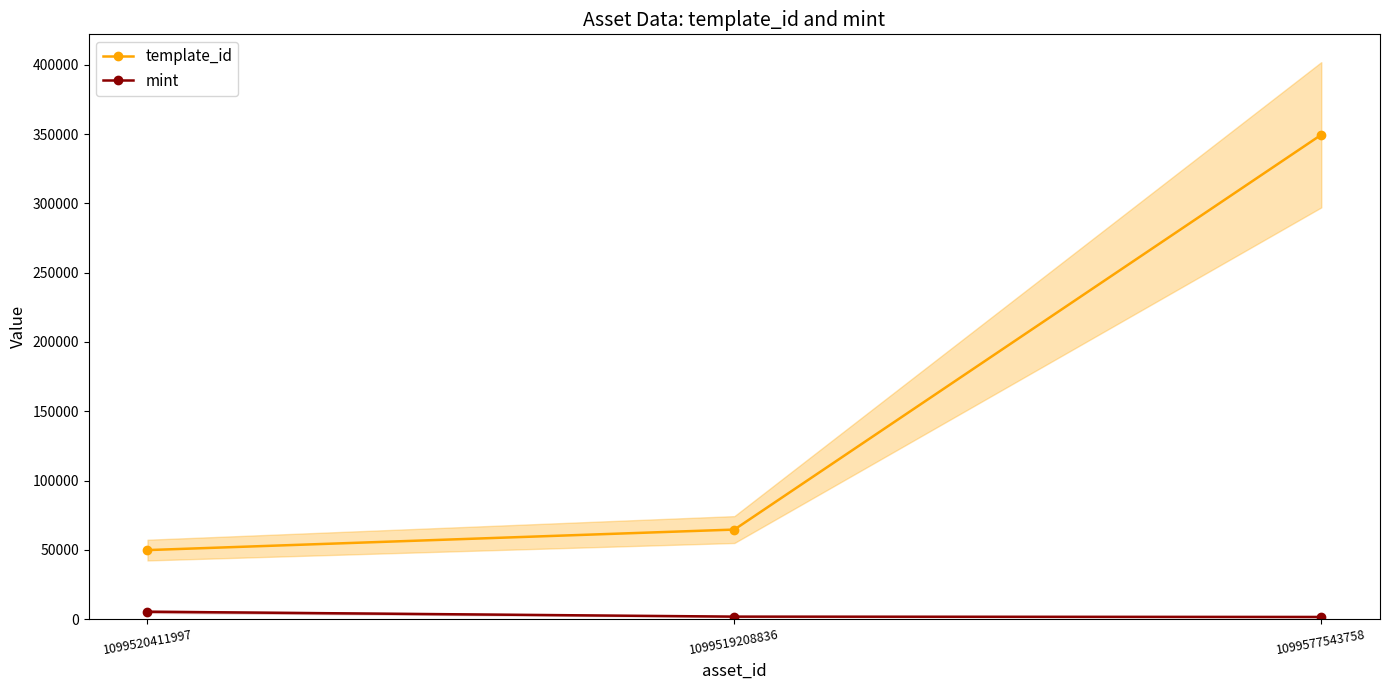

True or false: template_id has a value of 229773 at 1099577543758.

False